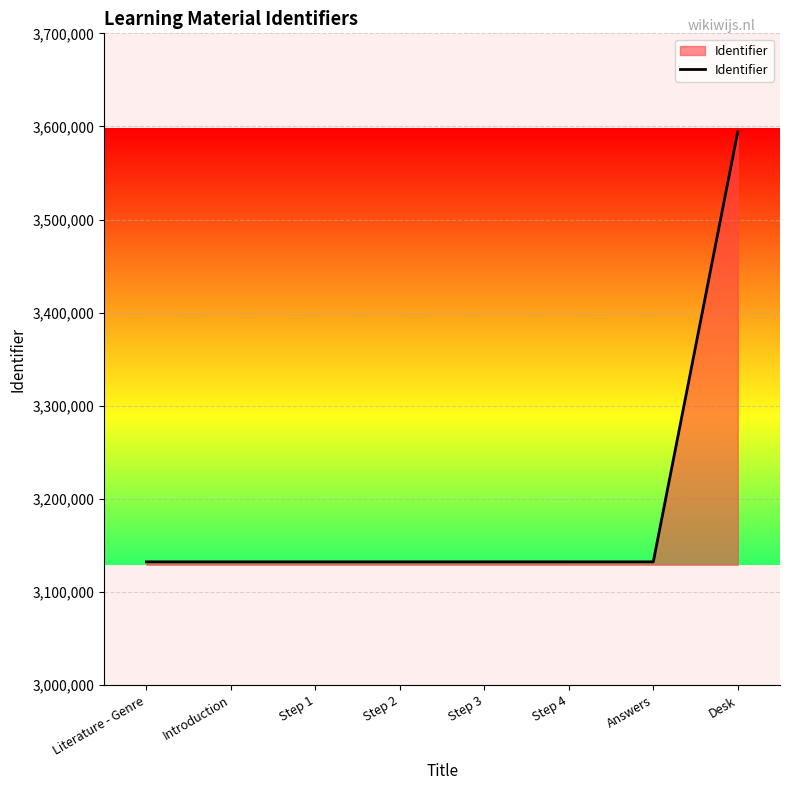

Does the chart have visible grid lines?

Yes